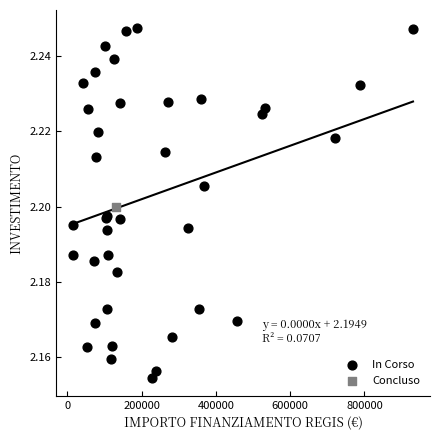

What are all the series names shown in the legend?

In Corso, Concluso